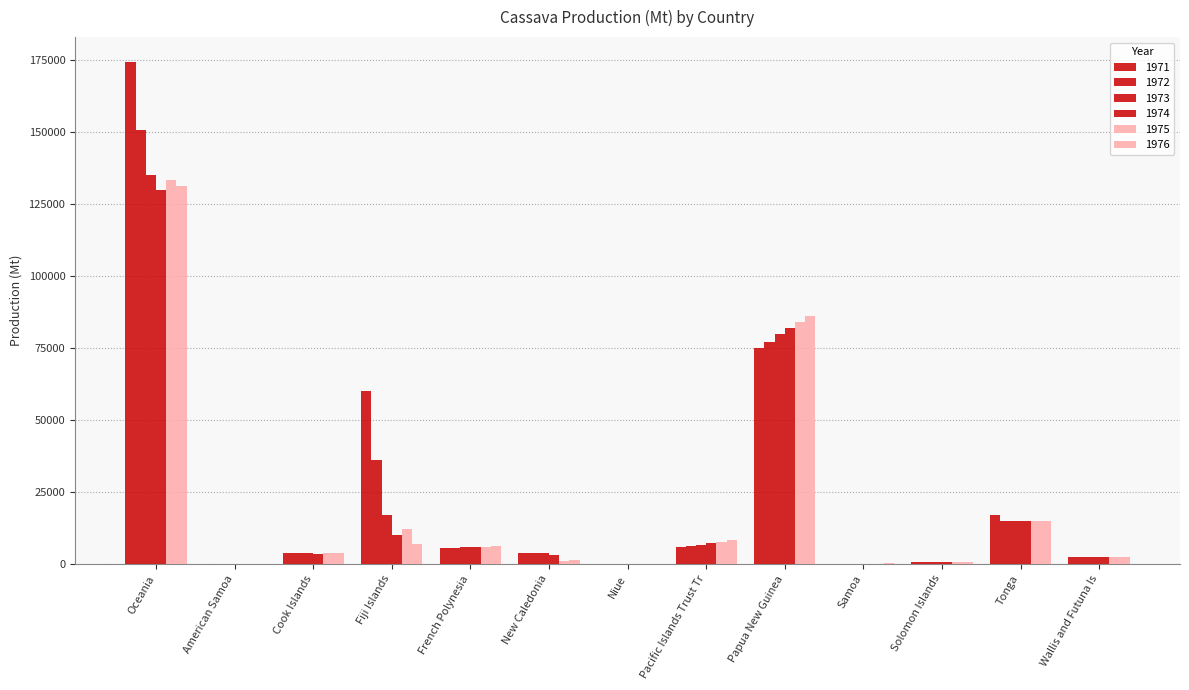

At Pacific Islands Trust Tr, list the series in order from largest to smallest.

1976, 1975, 1974, 1973, 1972, 1971